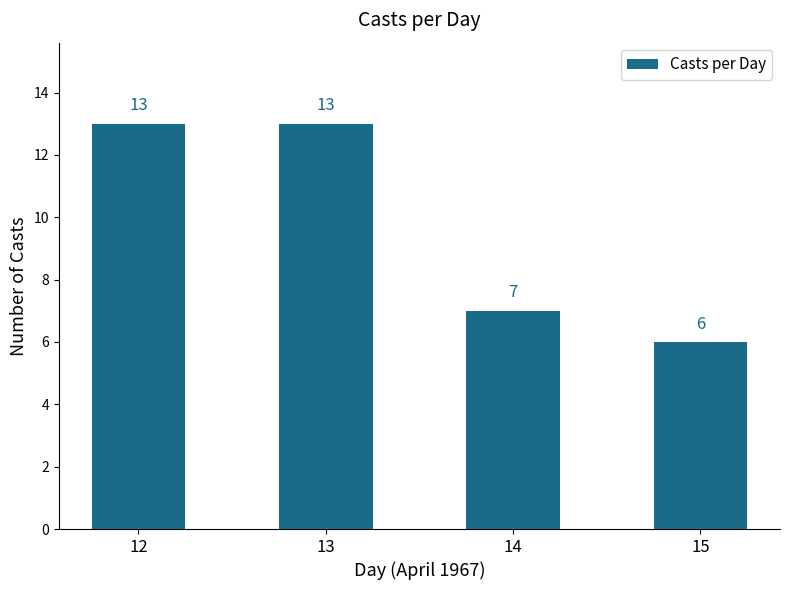

Where is the data nearest to the value 9?

14